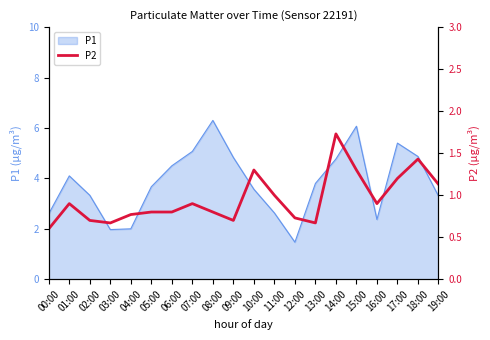

The chart shows a value of 1.3 at 15:00. True or false?

True